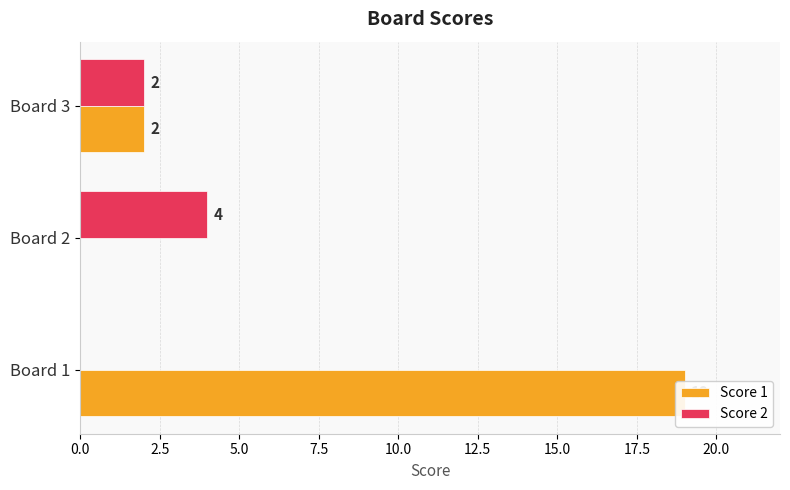

What is the difference between the maximum and minimum values in the Score 1 series?

19